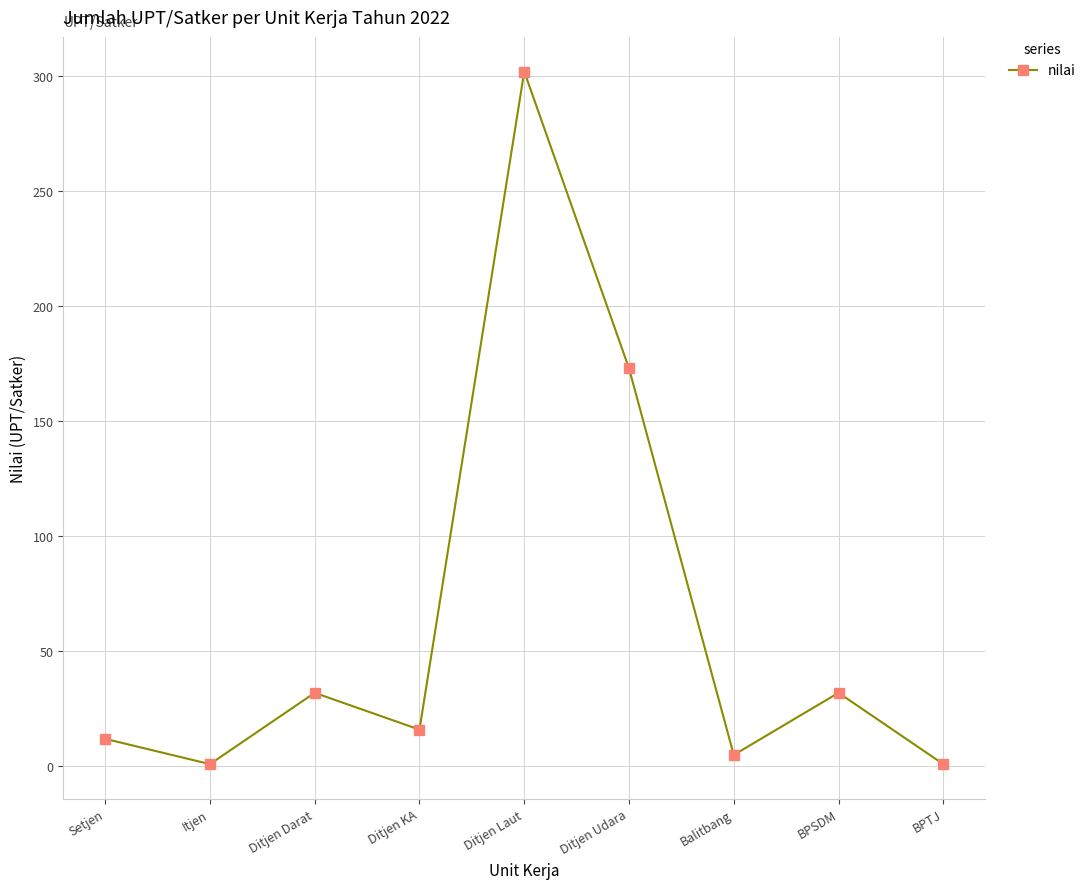

What is the sum of the values at BPSDM and Itjen?

33